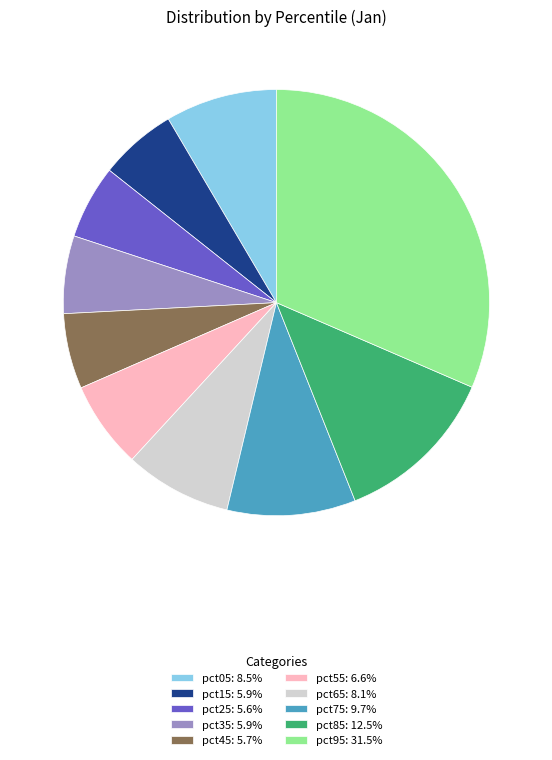

Is there any slice that represents more than half of the pie?

No